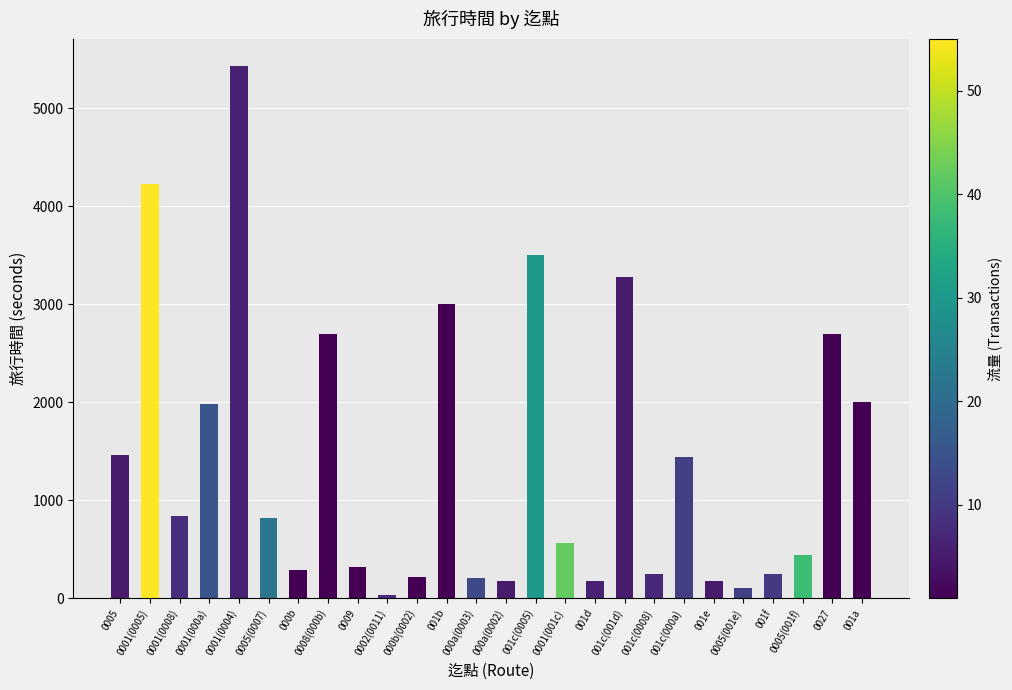

What is the change in value from 001c(0008) to 001f?

-2